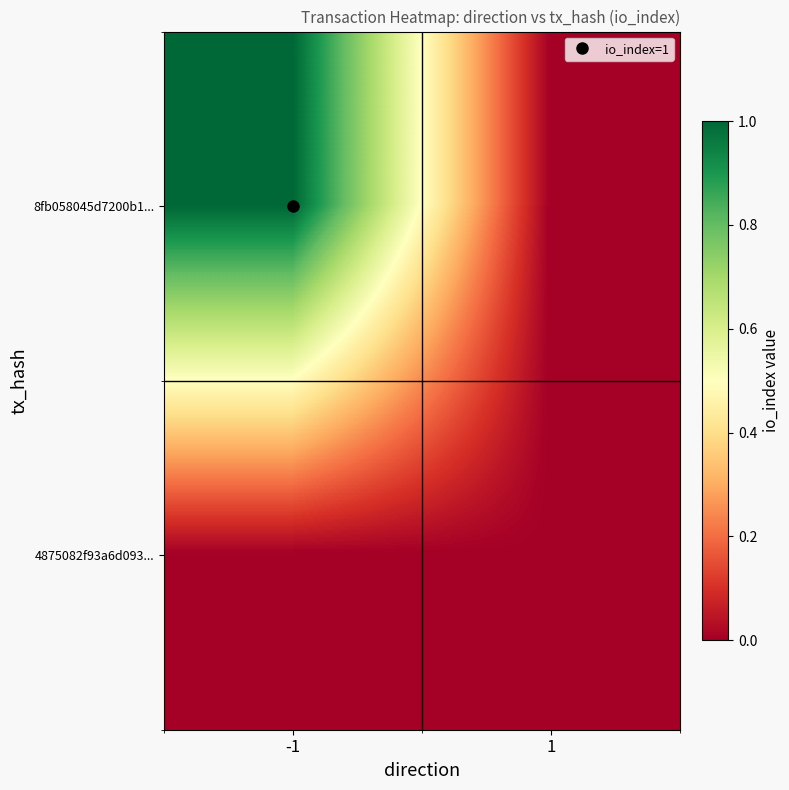

How many series are shown in this chart?

2